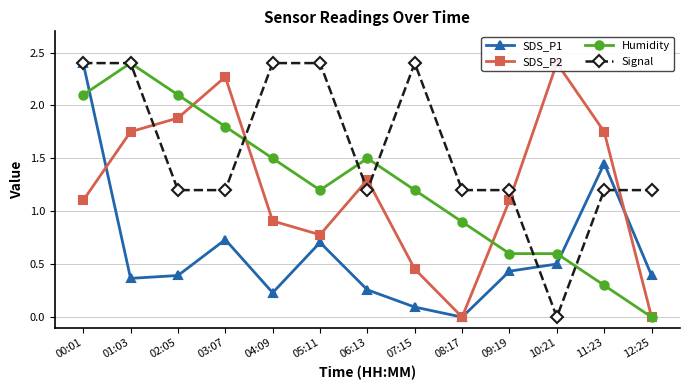

How many lines are shown in the chart?

4